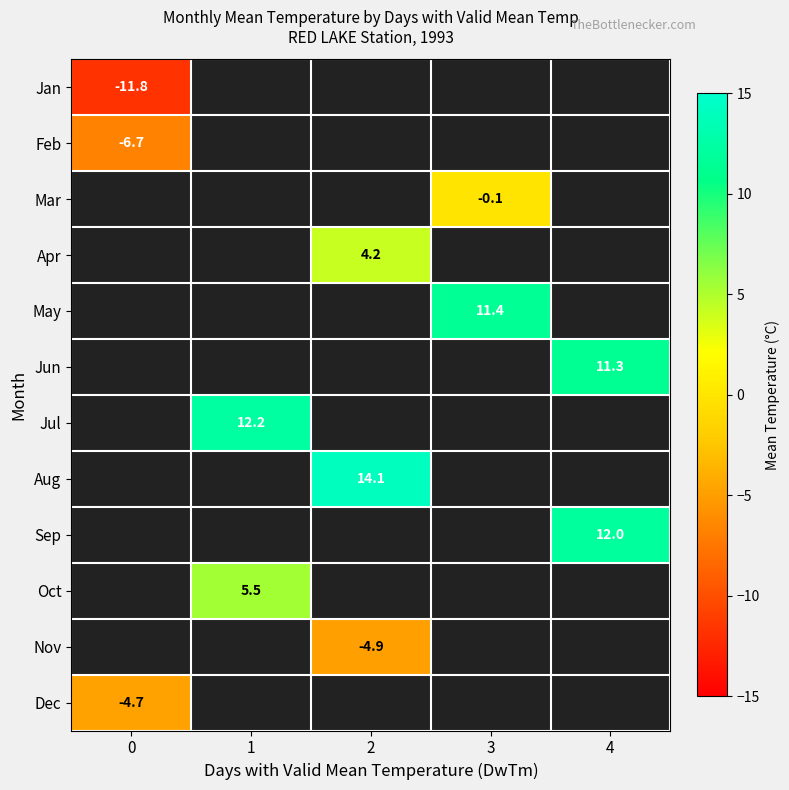

Is it true that Sep equals 19.0 at 4?

False